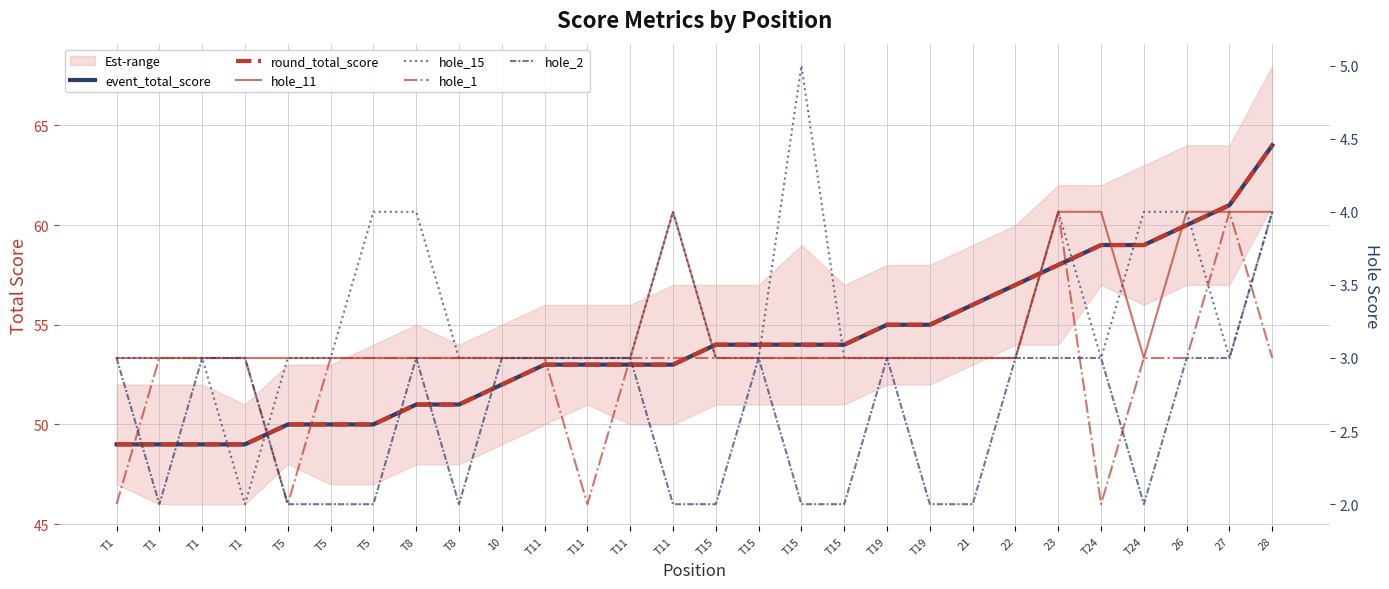

List the series in order of their peak value, lowest first.

hole_11, hole_1, hole_2, hole_15, event_total_score, round_total_score